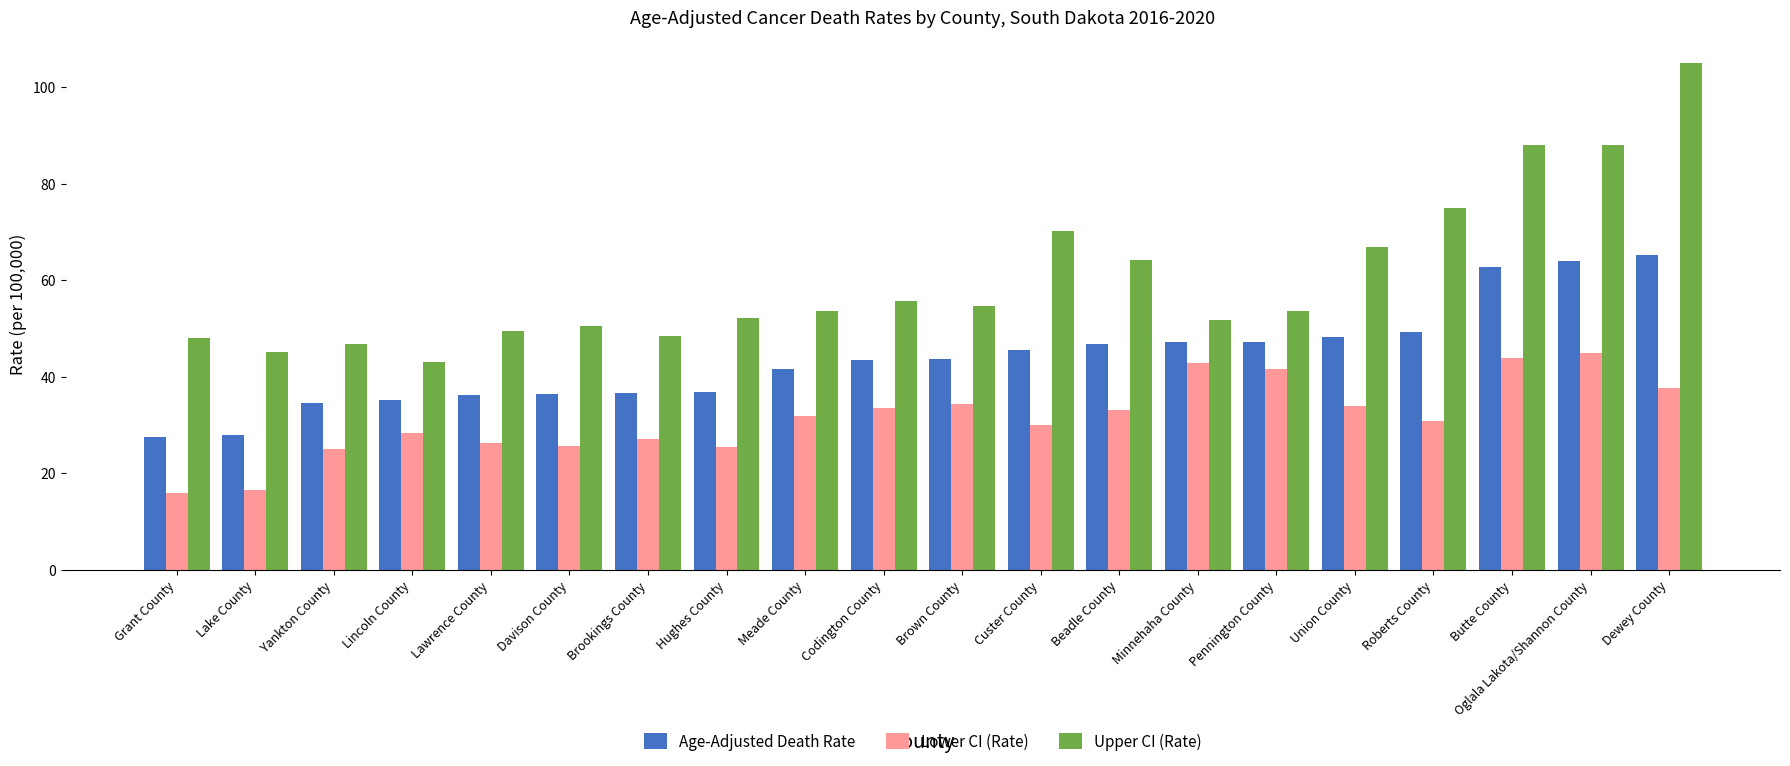

At which label does Upper CI (Rate) reach its peak?

Dewey County